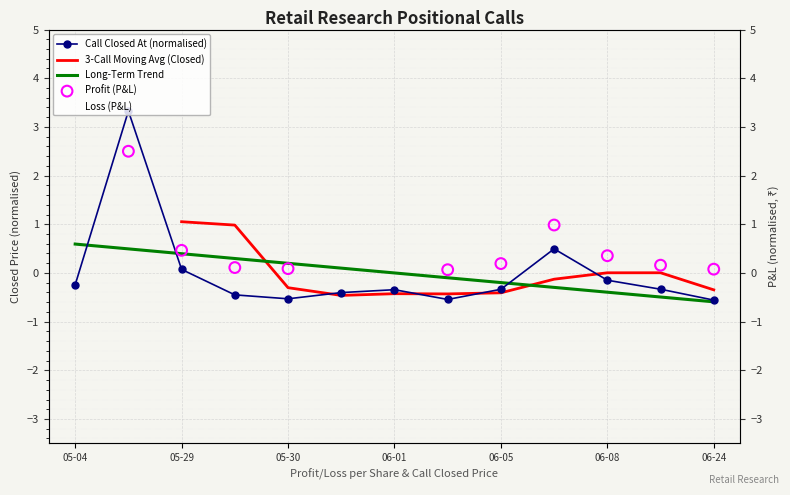

The value of Long-Term Trend at 05-04 is 0.6. True or false?

True